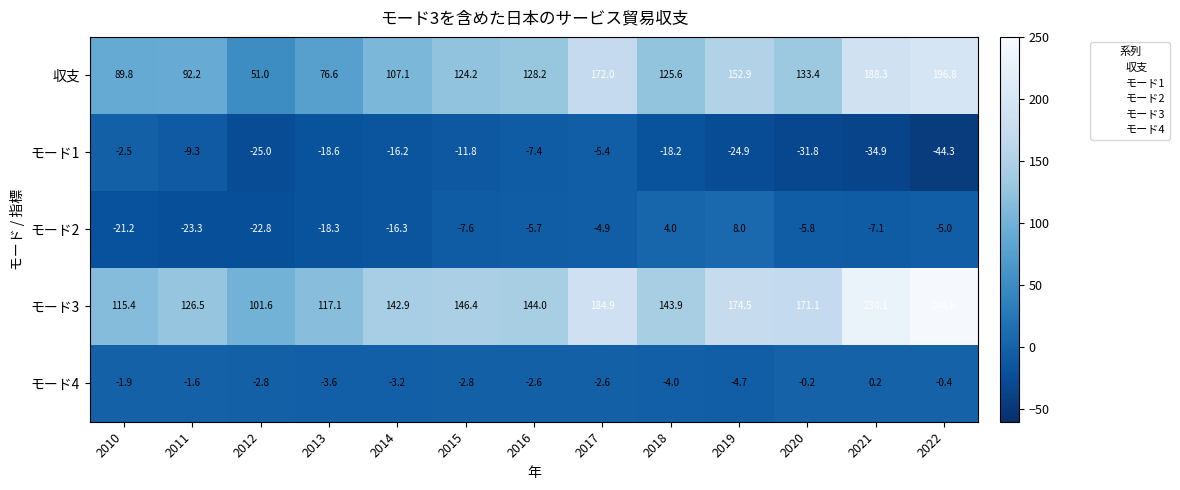

The モード1 series shows -44.9 at 2020. True or false?

False